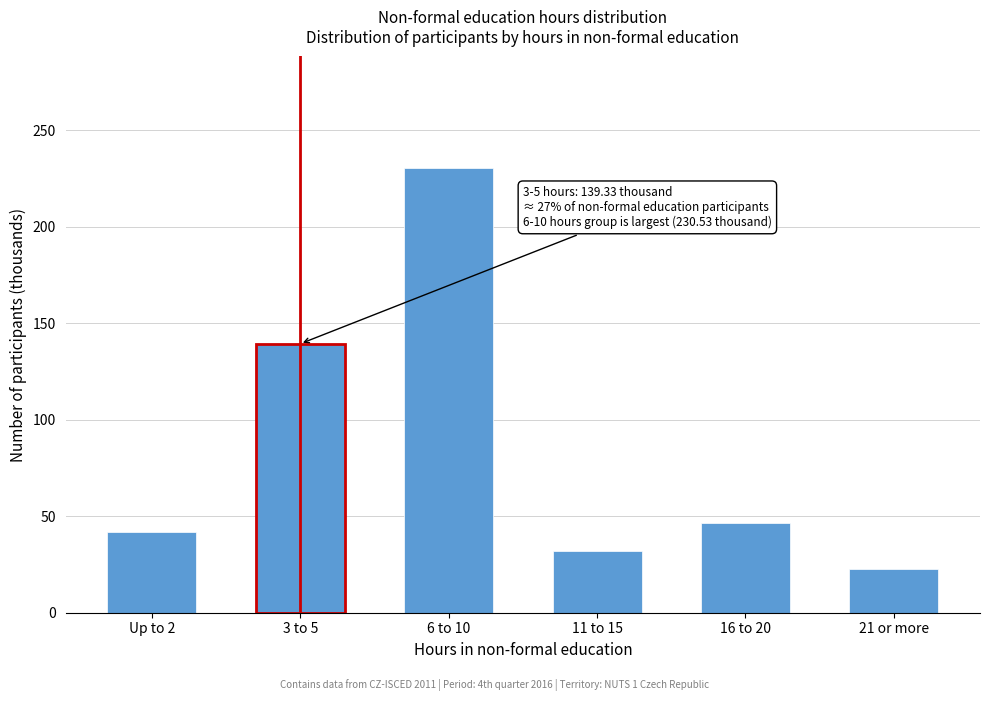

Reading left to right, list all the values displayed in this chart.

Up to 2=41.9	3 to 5=139.3	6 to 10=230.5	11 to 15=31.8	16 to 20=46.5	21 or more=22.4